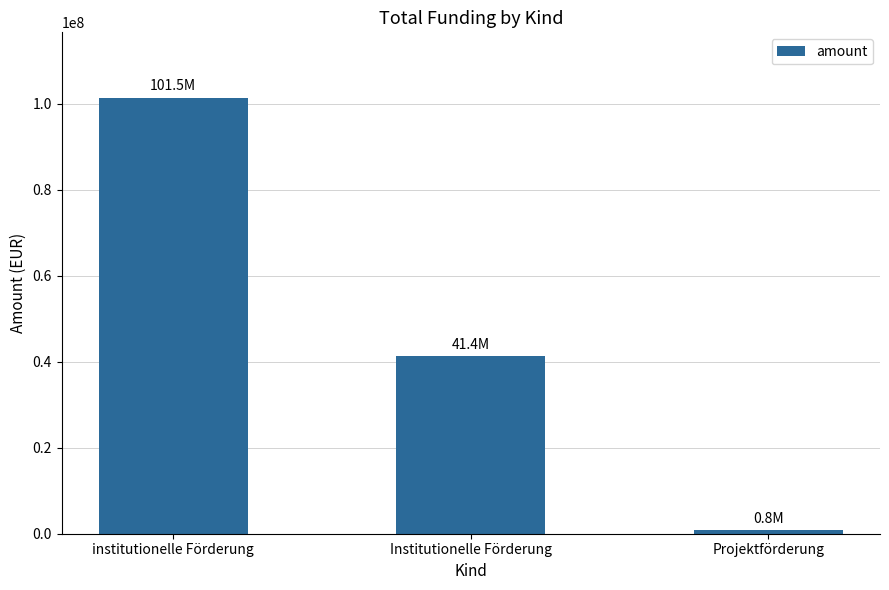

How many values are between 803502 and 101457569?

3